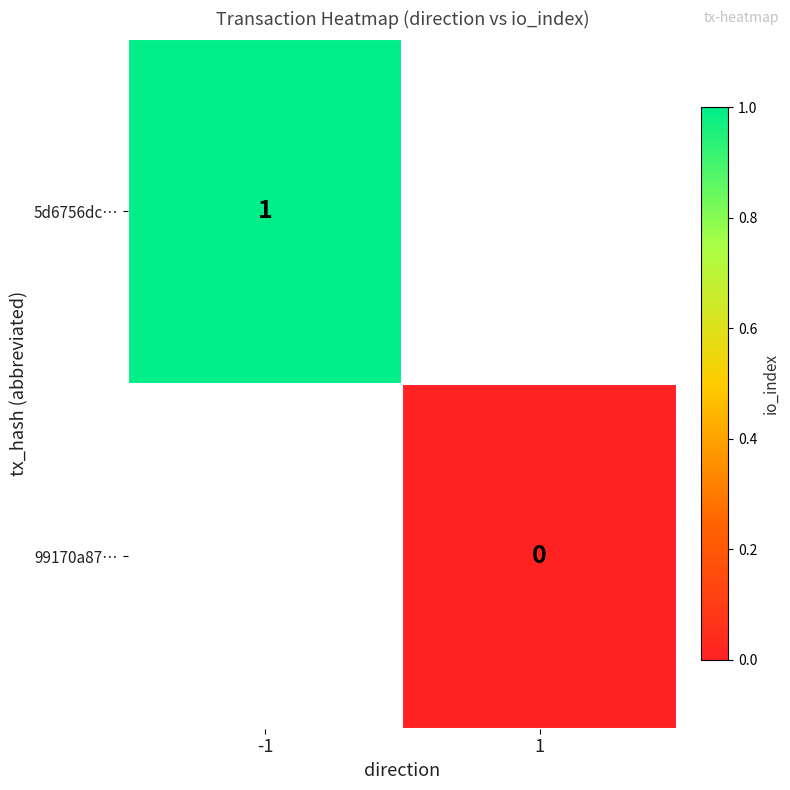

Is it true that 5d6756dc… equals 2 at -1?

False